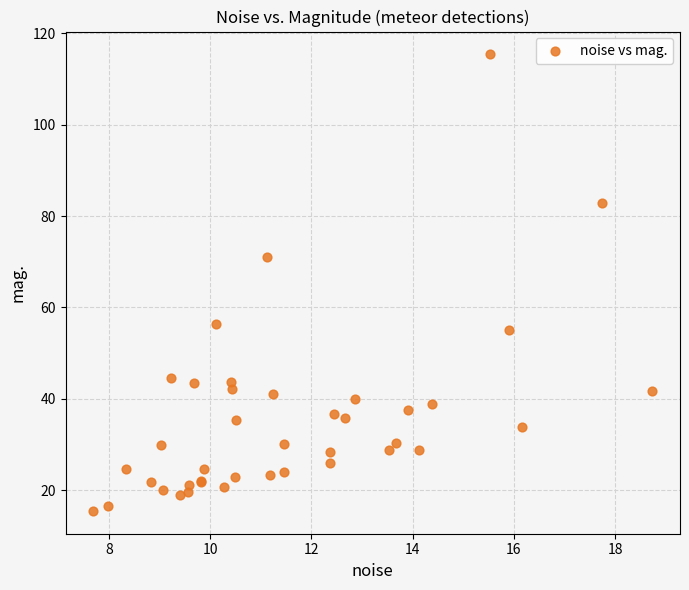

What Y value in the scatter plot is closest to 65?

70.9